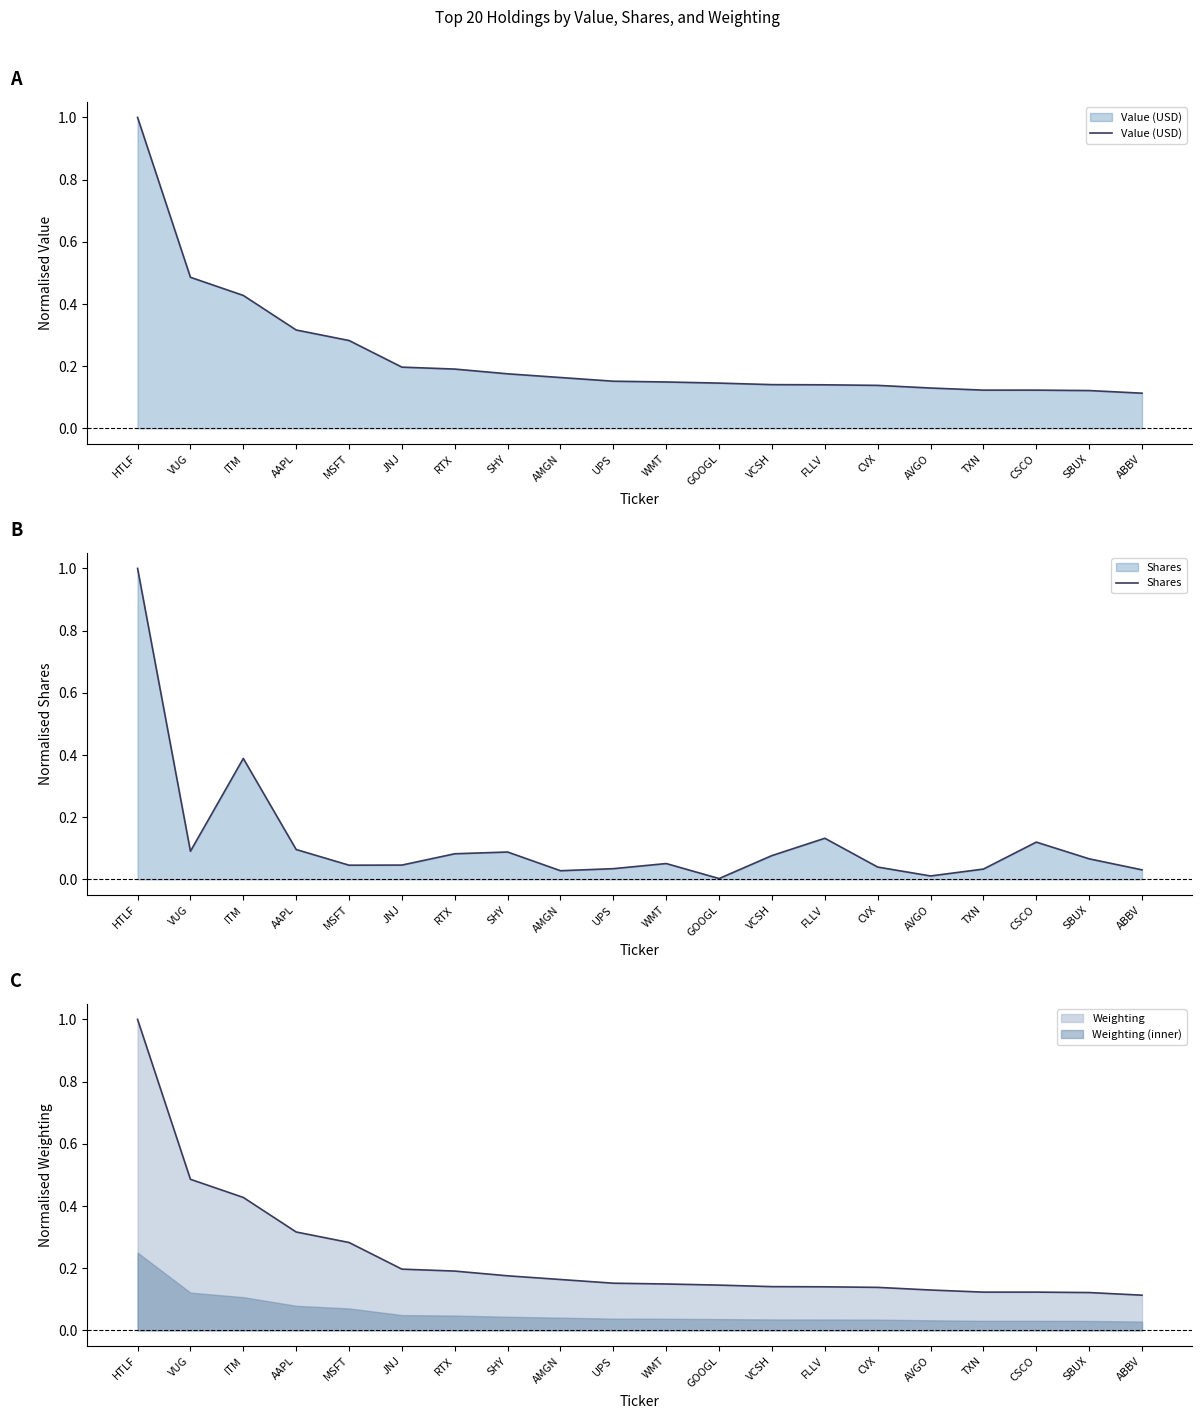

At which label does Weighting reach its peak?

HTLF